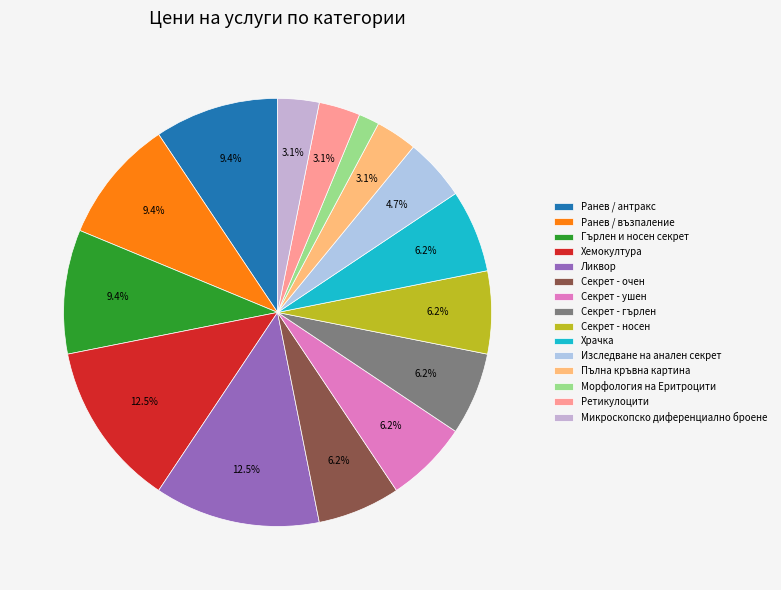

How many slices are in this pie chart?

15